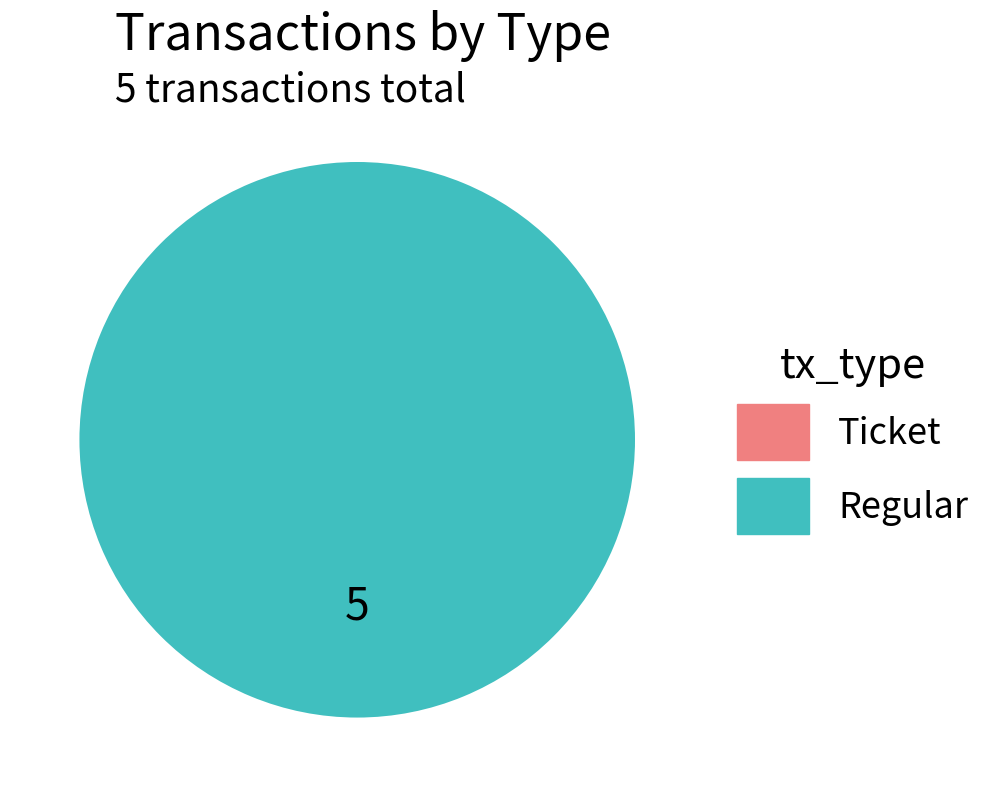

Does Regular represent more than half of the total?

Yes